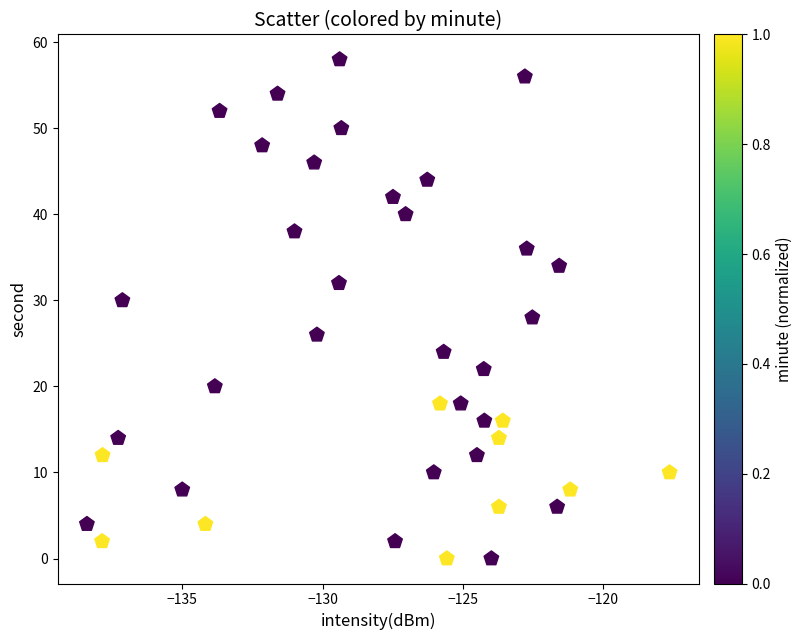

What is the range of Y values (max minus min)?

58